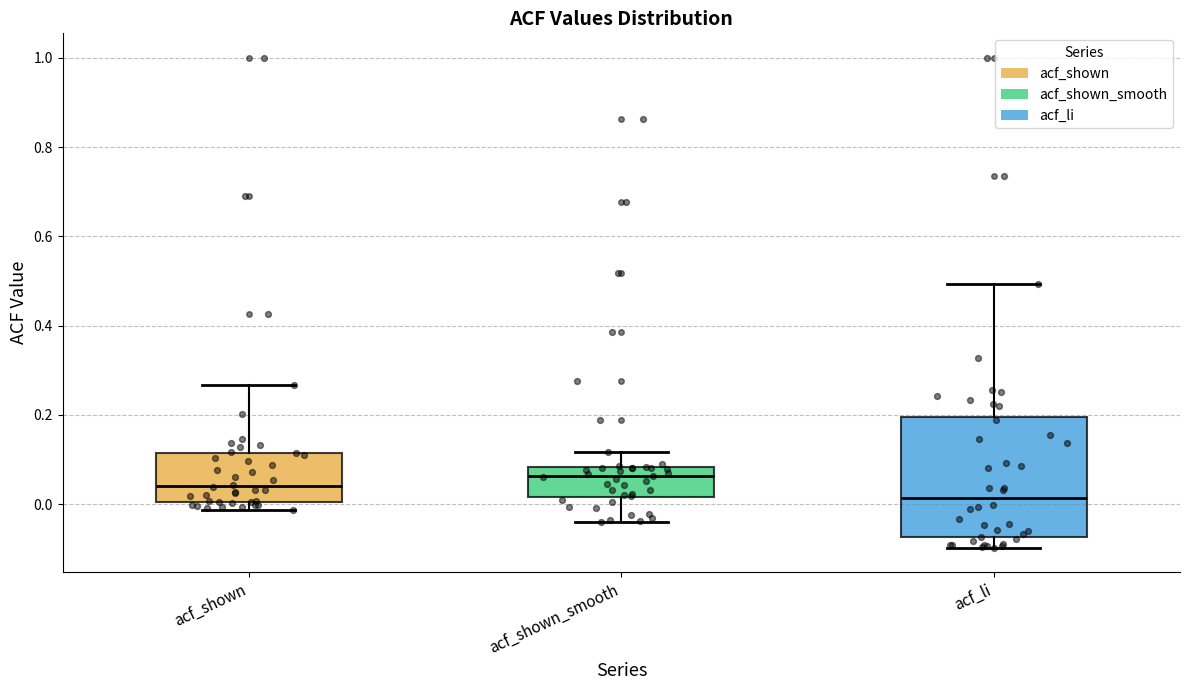

Where is the lower edge of the box for acf_shown on the y-axis? The values are not printed on the chart, so give them approximately, as read against the axis.

0.00